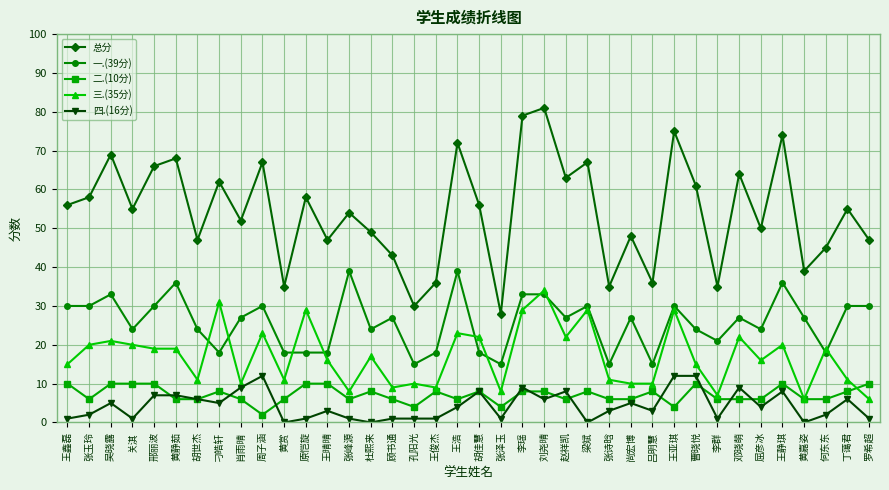

At how many categories does at least one series exceed 13?

38